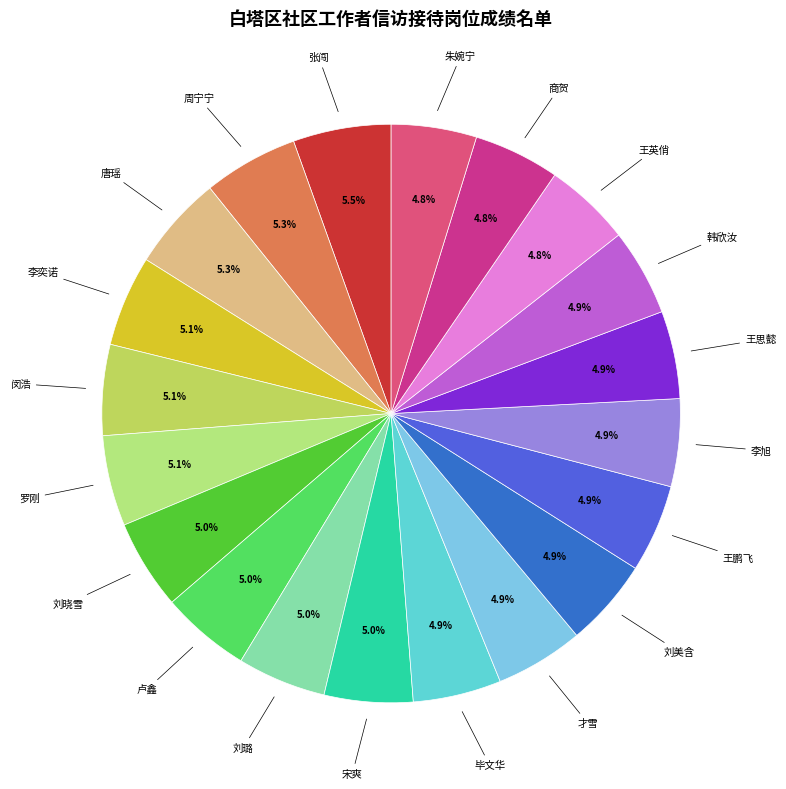

Approximately how many times larger is the value at 张闯 compared to 唐瑶?

1.0